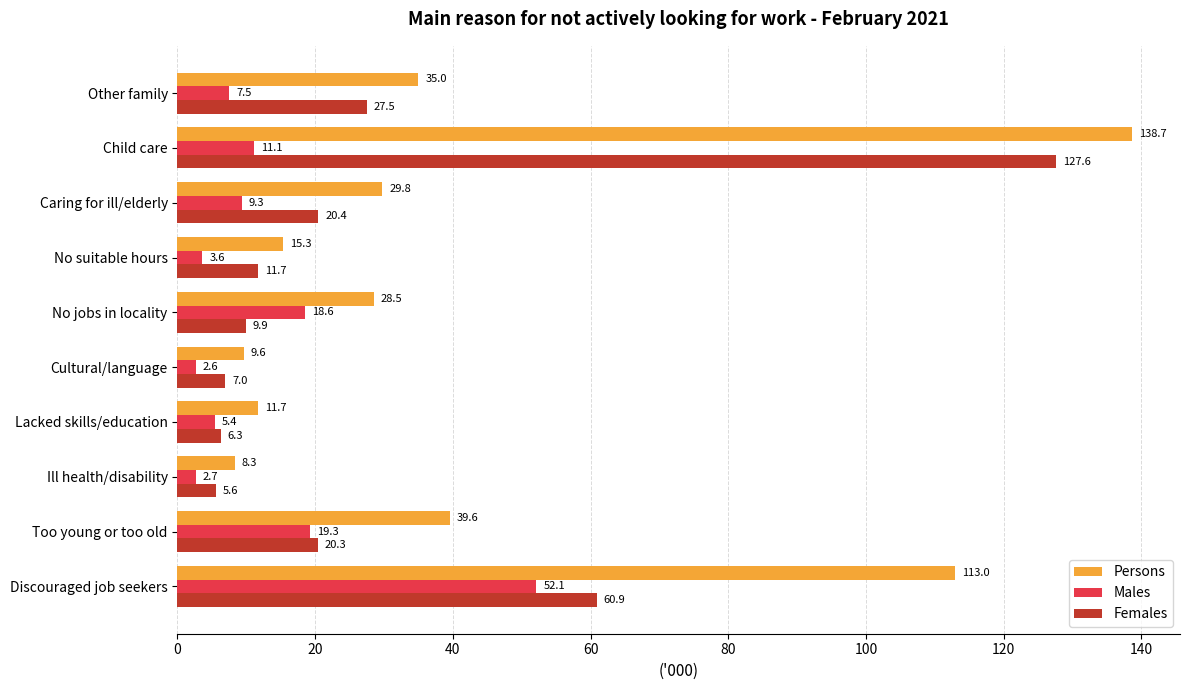

What is the average value of the Persons series?

42.9